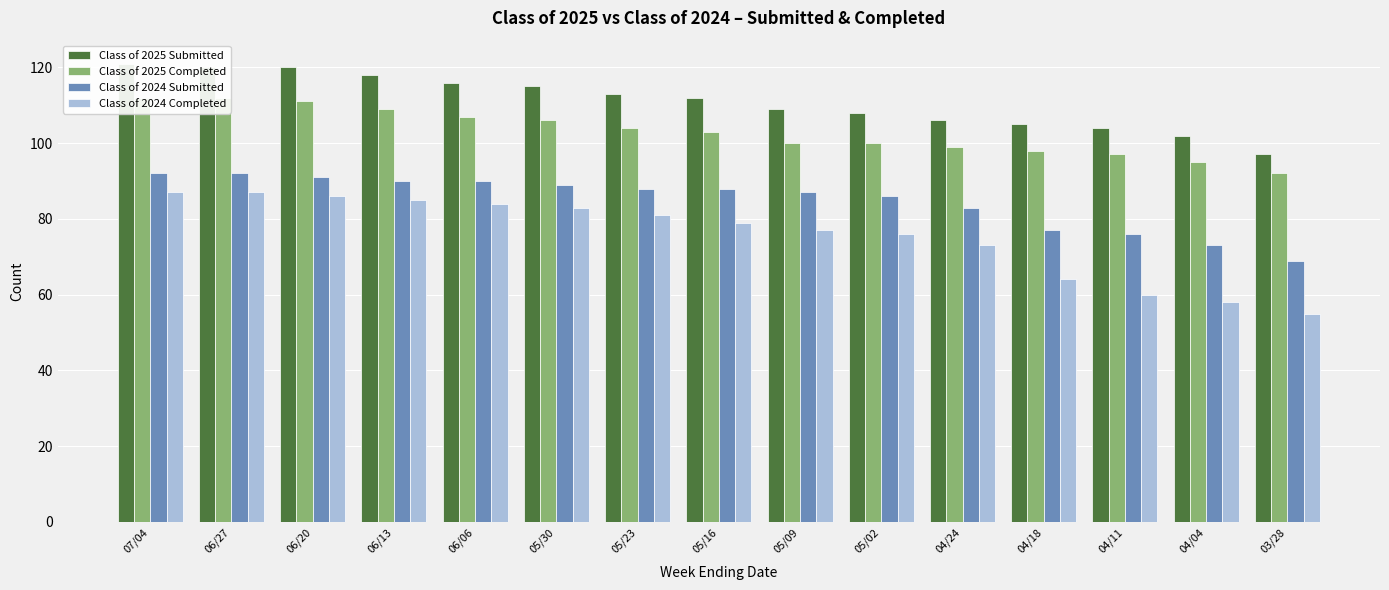

Read the Class of 2025 Submitted value at 07/04, to the nearest 10.

120